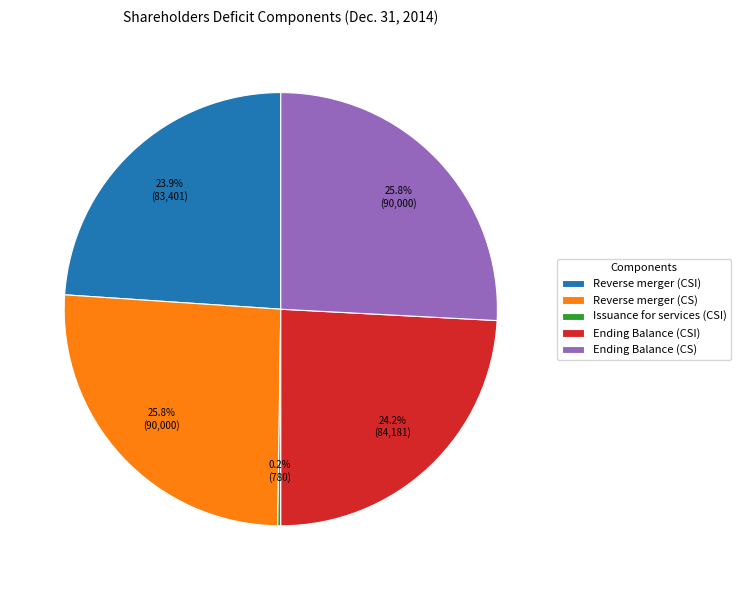

Approximately how many times larger is the value at Reverse merger (CSI) compared to Ending Balance (CSI)?

1.0